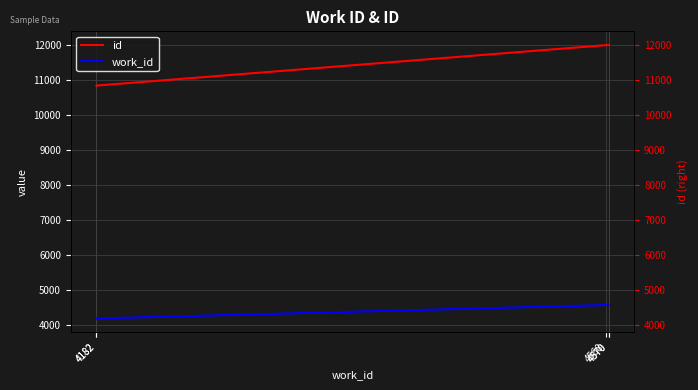

True or false: id and work_id intersect in this chart.

False